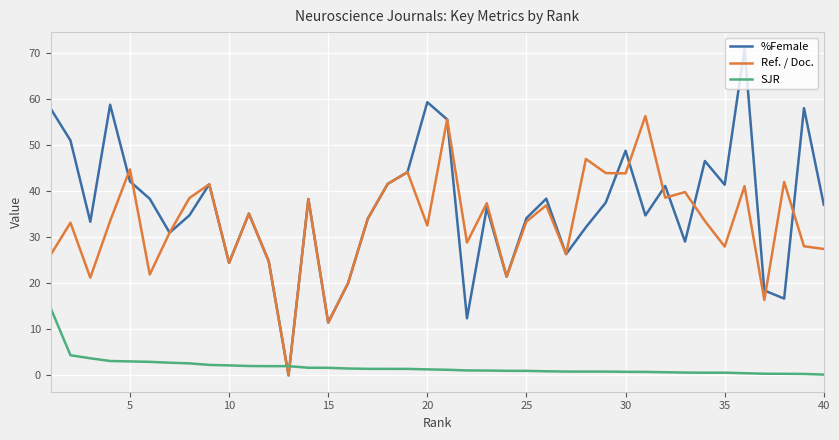

In Ref. / Doc., how many points are lower than both neighbors (excluding endpoints)?

13